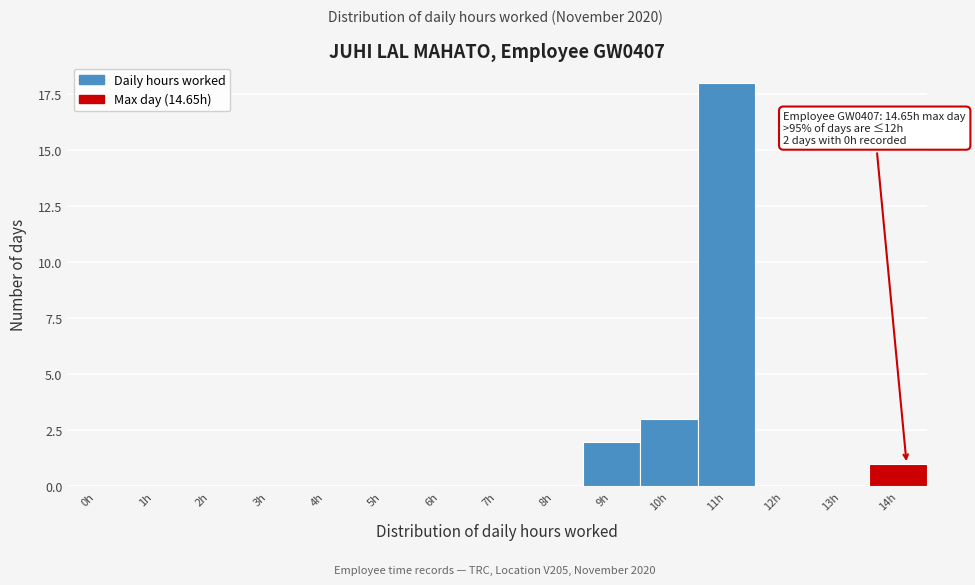

Reading right to left, what are all the values shown in this chart?

14h=1	13h=0	12h=0	11h=18	10h=3	9h=2	8h=0	7h=0	6h=0	5h=0	4h=0	3h=0	2h=0	1h=0	0h=0